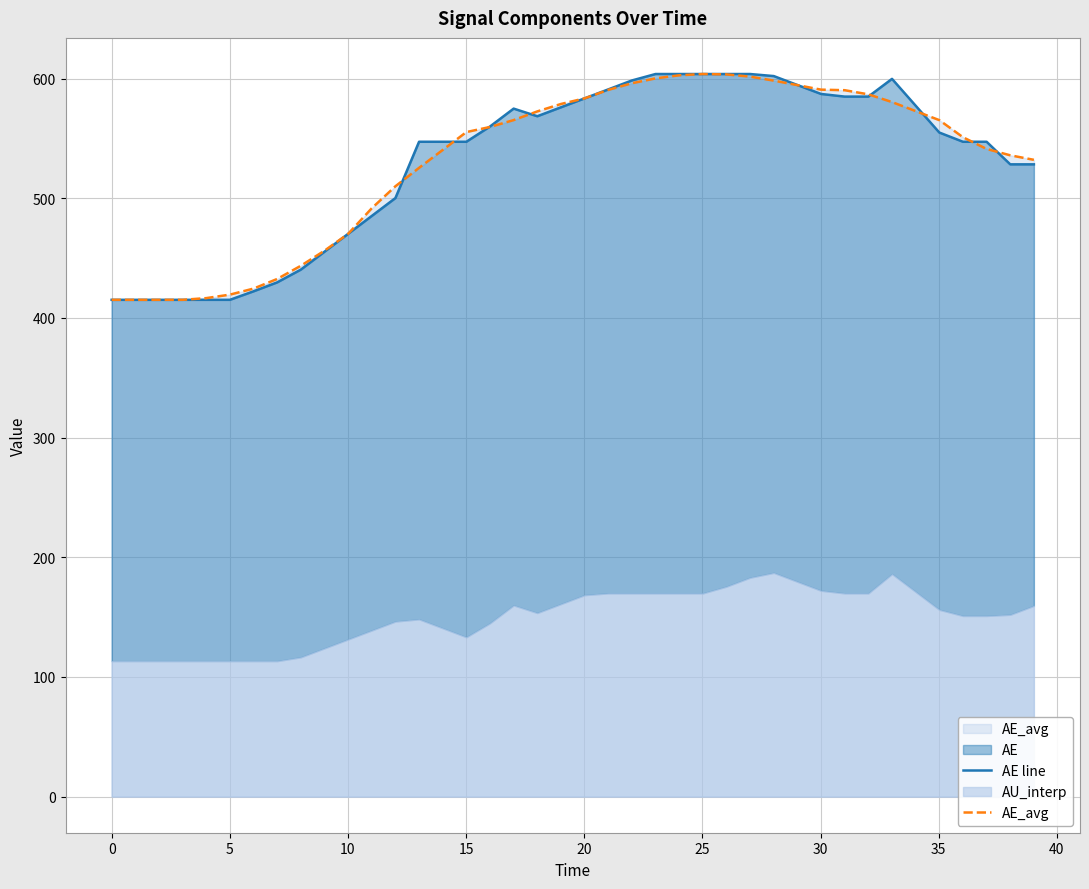

How many values in the AE_avg series are below 559?

20